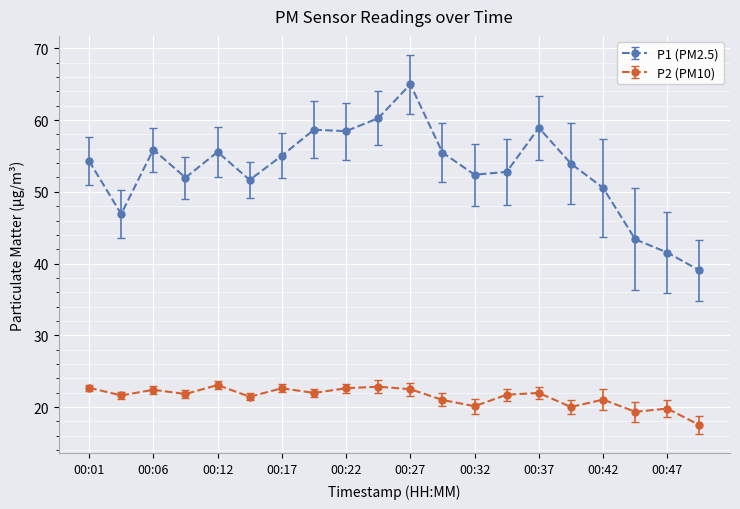

True or false: P1 (PM2.5) has more than 2 points higher than both neighbors.

True